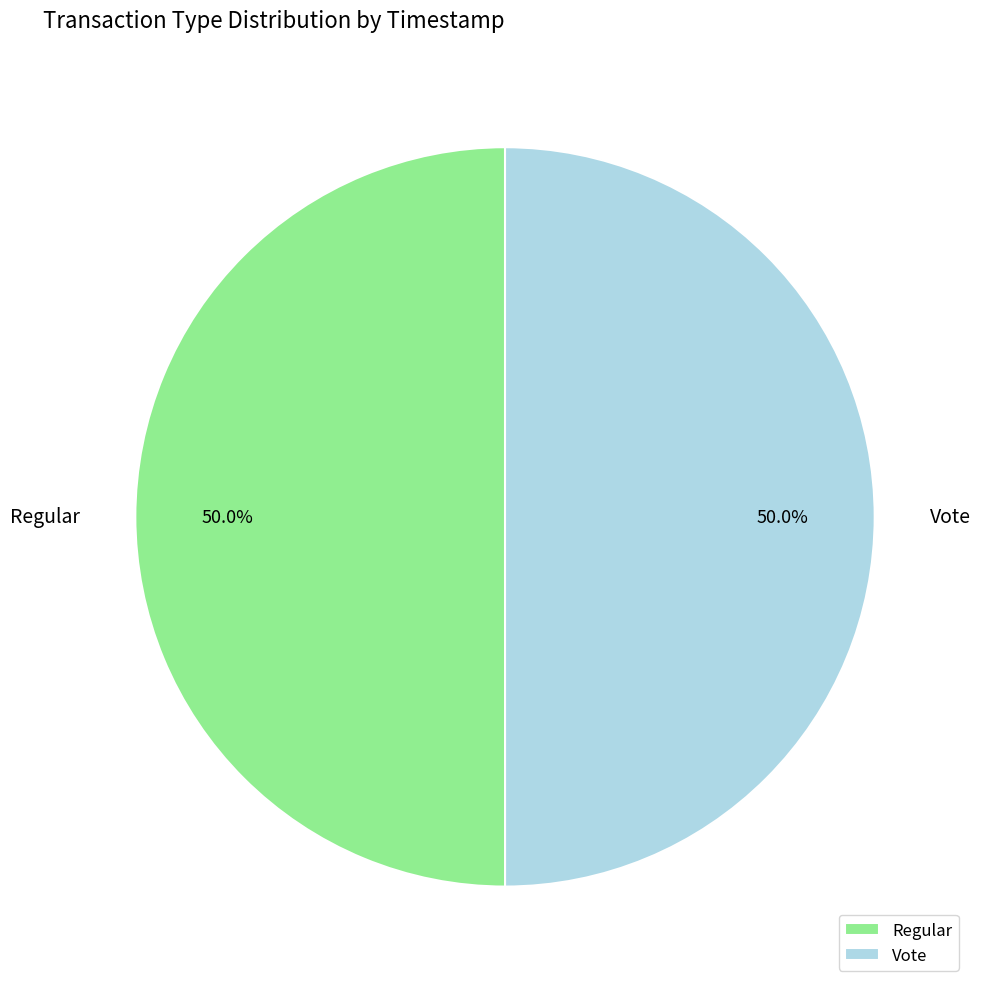

Is it true that Regular is 36% of the pie?

False